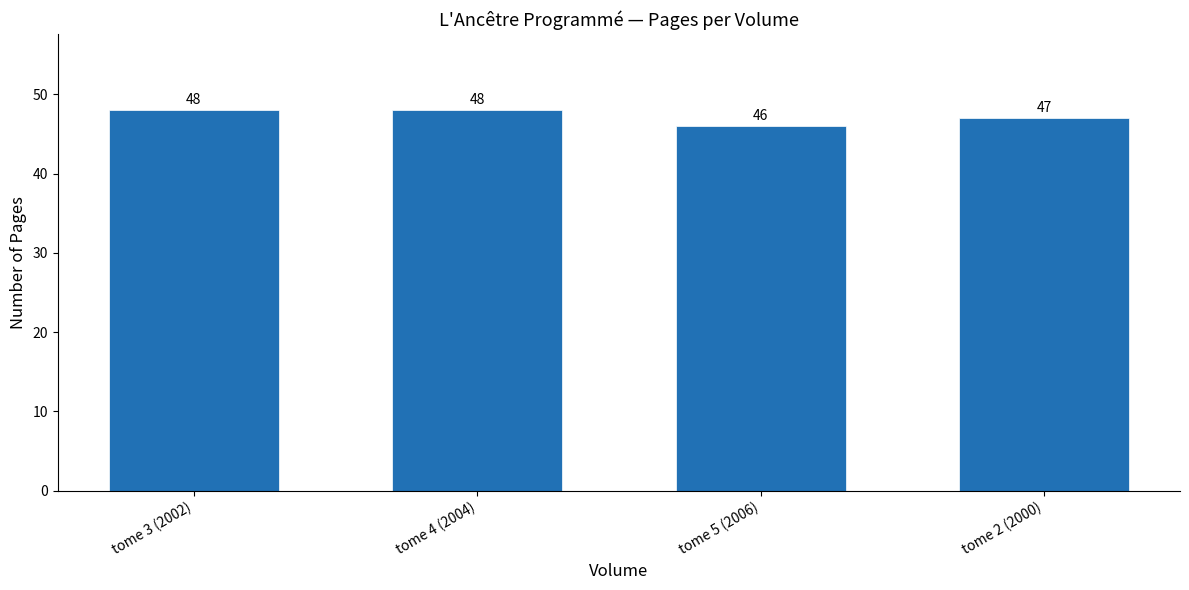

Which has a higher value, tome 3 (2002) or tome 5 (2006)?

tome 3 (2002)